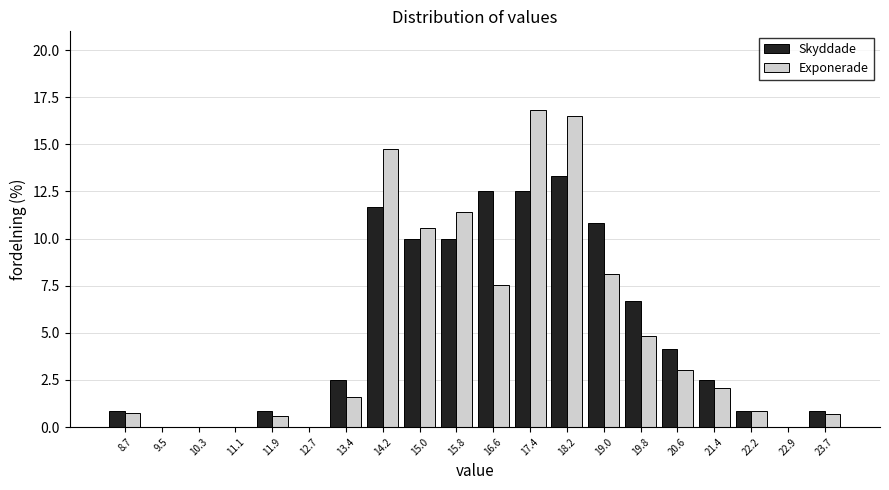

Reading left to right, transcribe this chart: for each range on the x-axis, give the height of each series' bar. Neither the bar edges nor the heights are printed on the chart, so give them approximately, as read against the axes.

8.3 to 9.1: Skyddade=1.0	Exponerade=0.5
9.1 to 9.9: Skyddade=0	Exponerade=0
9.9 to 10.7: Skyddade=0	Exponerade=0
10.7 to 11.5: Skyddade=0	Exponerade=0
11.5 to 12.3: Skyddade=1.0	Exponerade=0.5
12.3 to 13.0: Skyddade=0	Exponerade=0
13.0 to 13.8: Skyddade=2.5	Exponerade=1.5
13.8 to 14.6: Skyddade=11.5	Exponerade=14.5
14.6 to 15.4: Skyddade=10.0	Exponerade=10.5
15.4 to 16.2: Skyddade=10.0	Exponerade=11.5
16.2 to 17.0: Skyddade=12.5	Exponerade=7.5
17.0 to 17.8: Skyddade=12.5	Exponerade=17.0
17.8 to 18.6: Skyddade=13.5	Exponerade=16.5
18.6 to 19.4: Skyddade=11.0	Exponerade=8.0
19.4 to 20.2: Skyddade=6.5	Exponerade=5.0
20.2 to 21.0: Skyddade=4.0	Exponerade=3.0
21.0 to 21.8: Skyddade=2.5	Exponerade=2.0
21.8 to 22.5: Skyddade=1.0	Exponerade=1.0
22.5 to 23.3: Skyddade=0	Exponerade=0
23.3 to 24.1: Skyddade=1.0	Exponerade=0.5